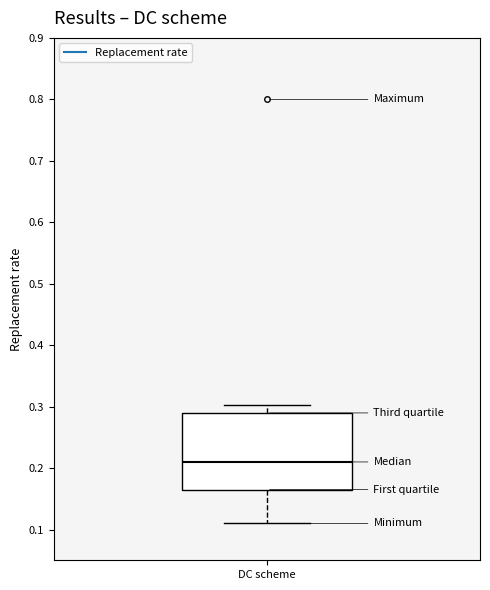

Read this box plot against the y-axis: the position of the median line, the range covered by the box, and the ends of both whiskers. The values are not printed on the chart, so give them approximately, as read against the axis.

median 0.21, box 0.17 to 0.29, whiskers 0.11 to 0.30